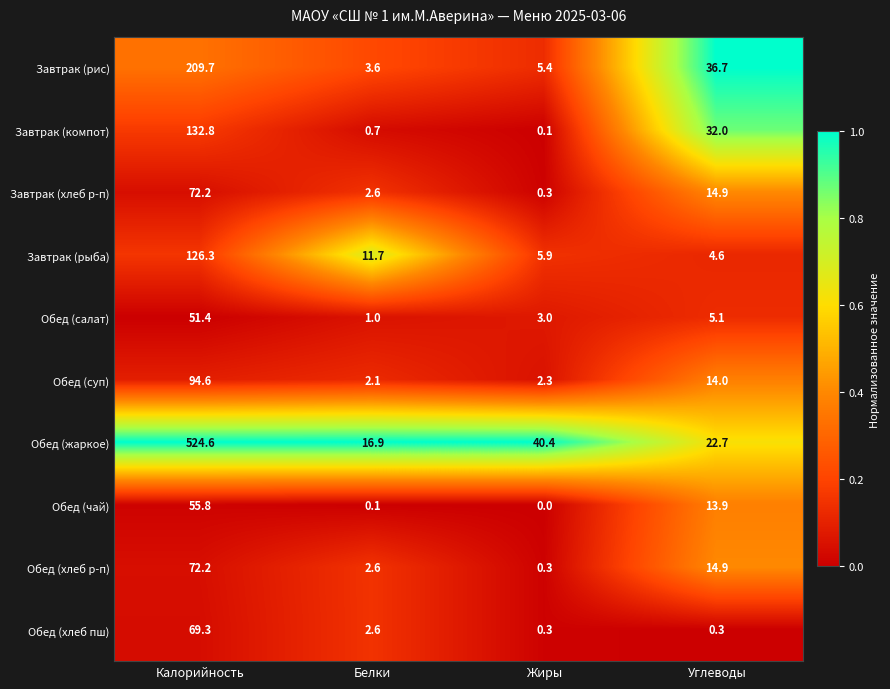

Between Белки and Углеводы, which series saw the biggest shift?

Завтрак (рис)